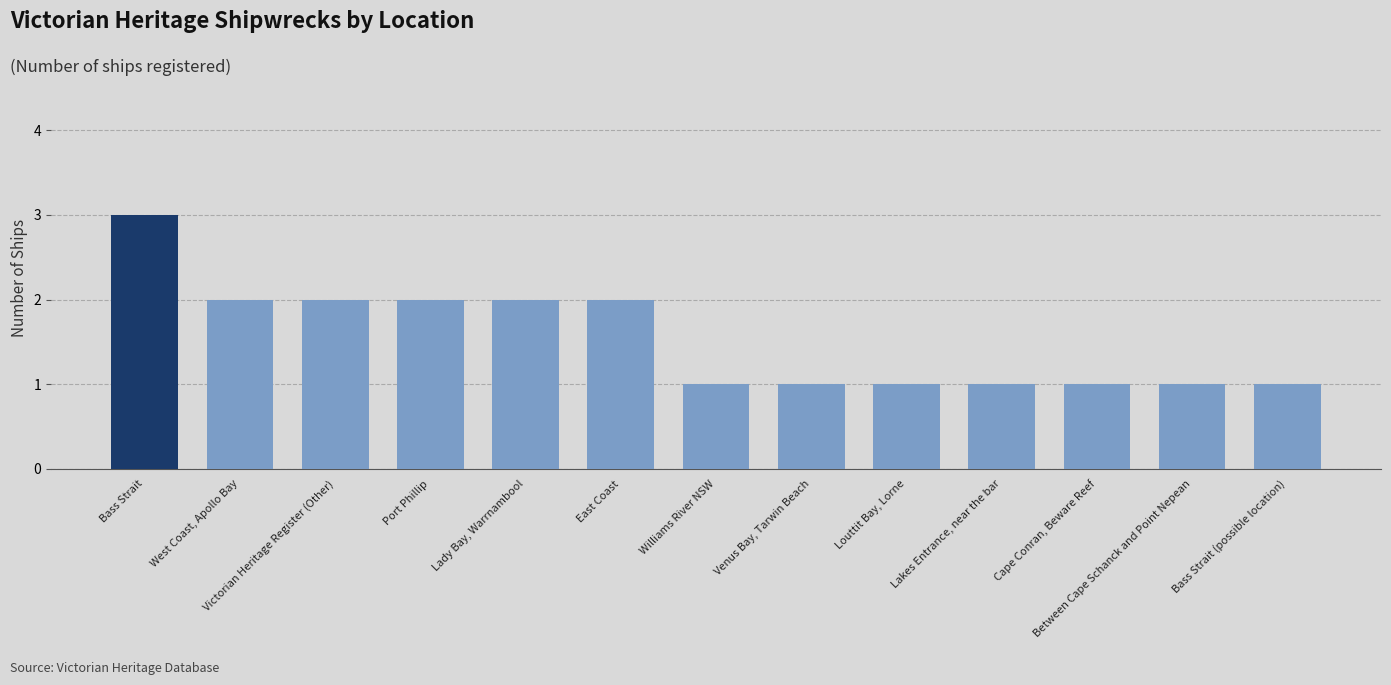

True or false: the data shows 2 at Williams River NSW.

False